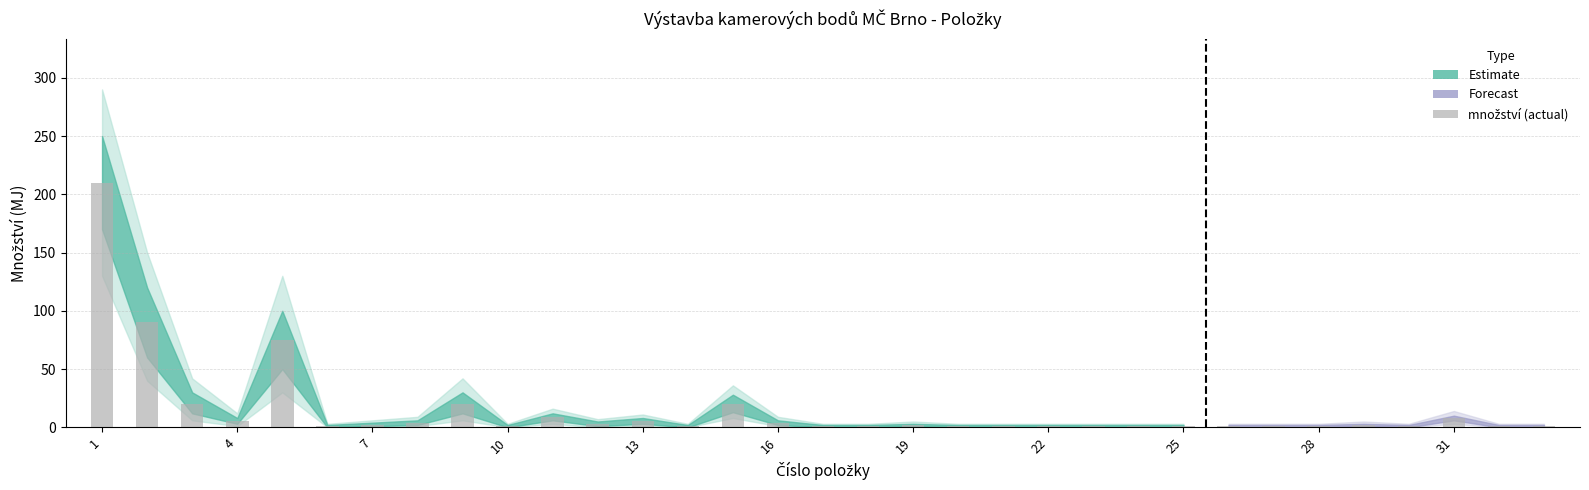

What is the sum of all values?

496